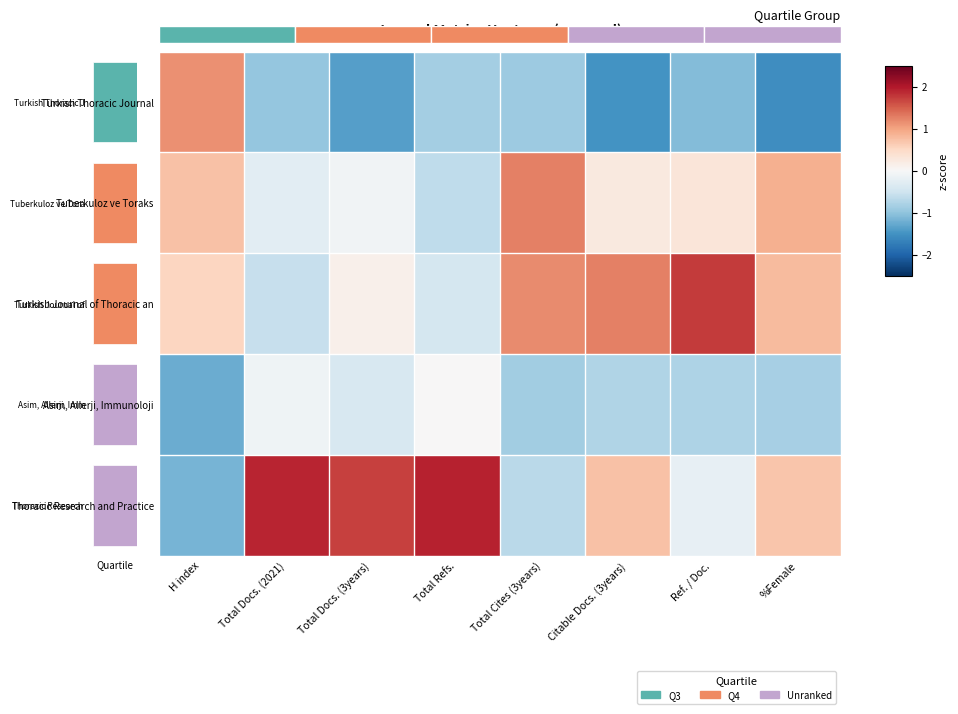

What is the difference between the maximum and minimum values in the Tuberkuloz ve Toraks series?

1.9